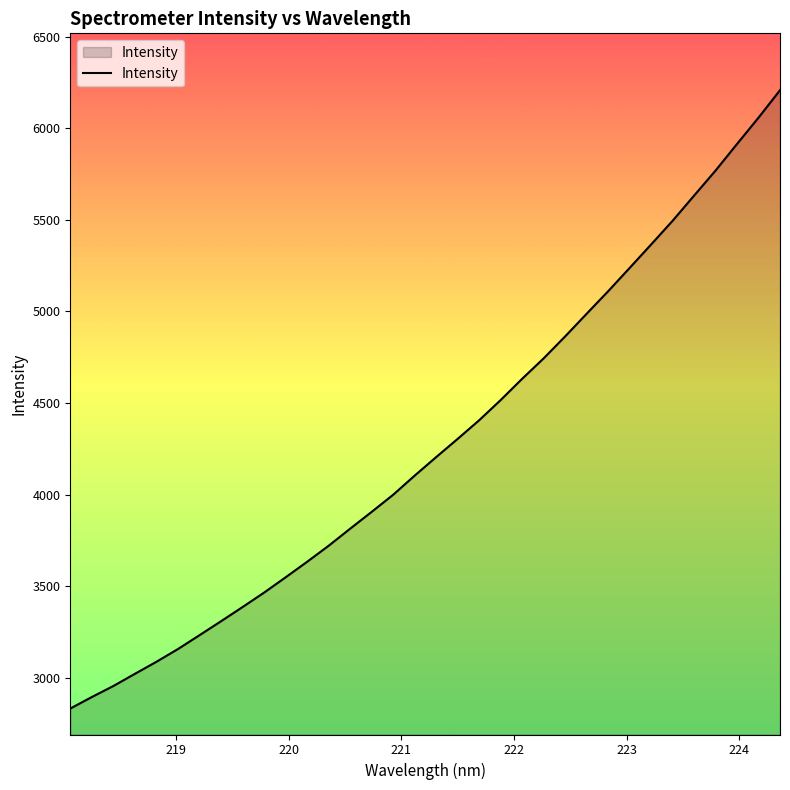

What is the average value?

4279.9